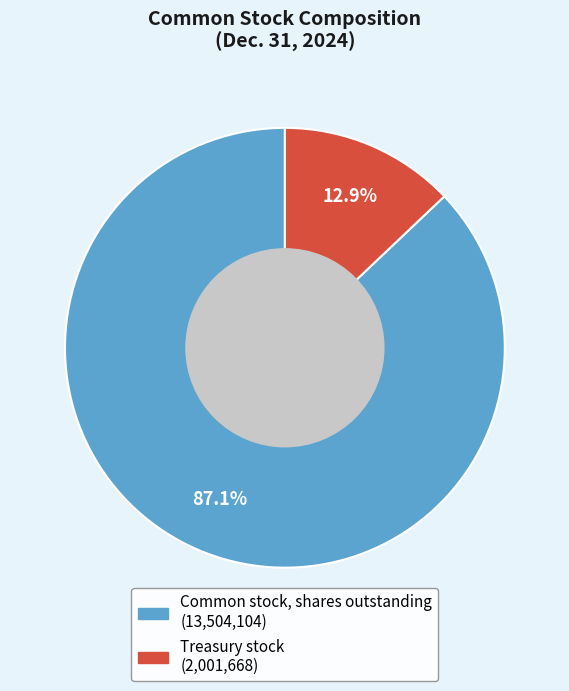

The Common stock, shares outstanding slice represents 99% of the pie. True or false?

False